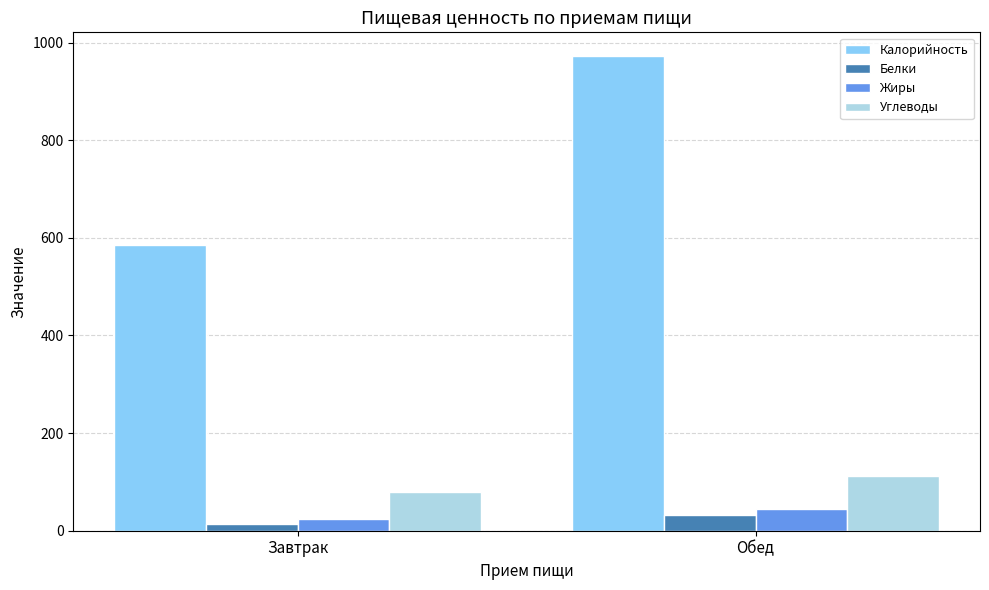

Which series changed the most between Завтрак and Обед?

Калорийность